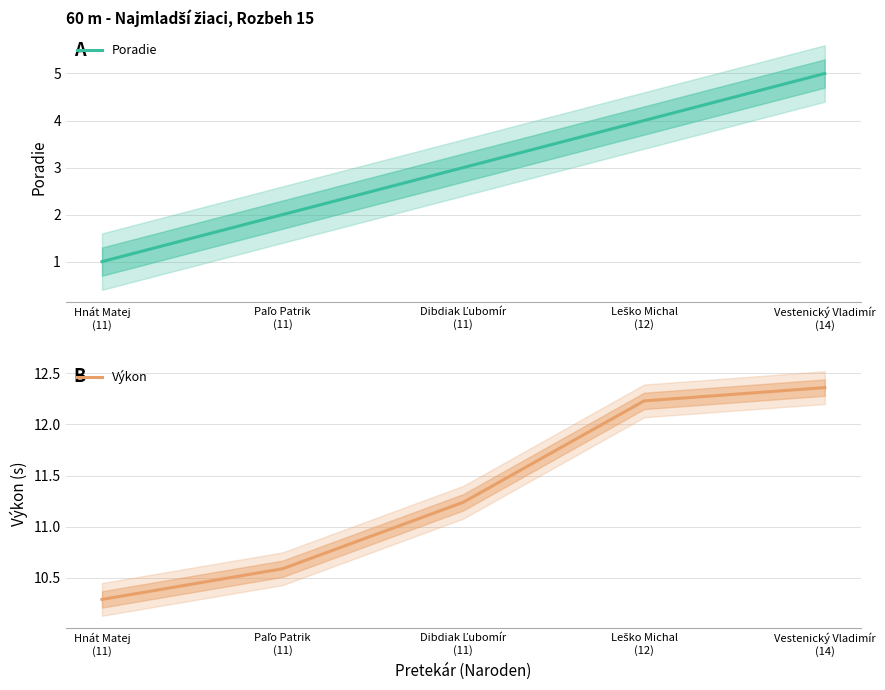

What is the greatest value displayed?

12.4